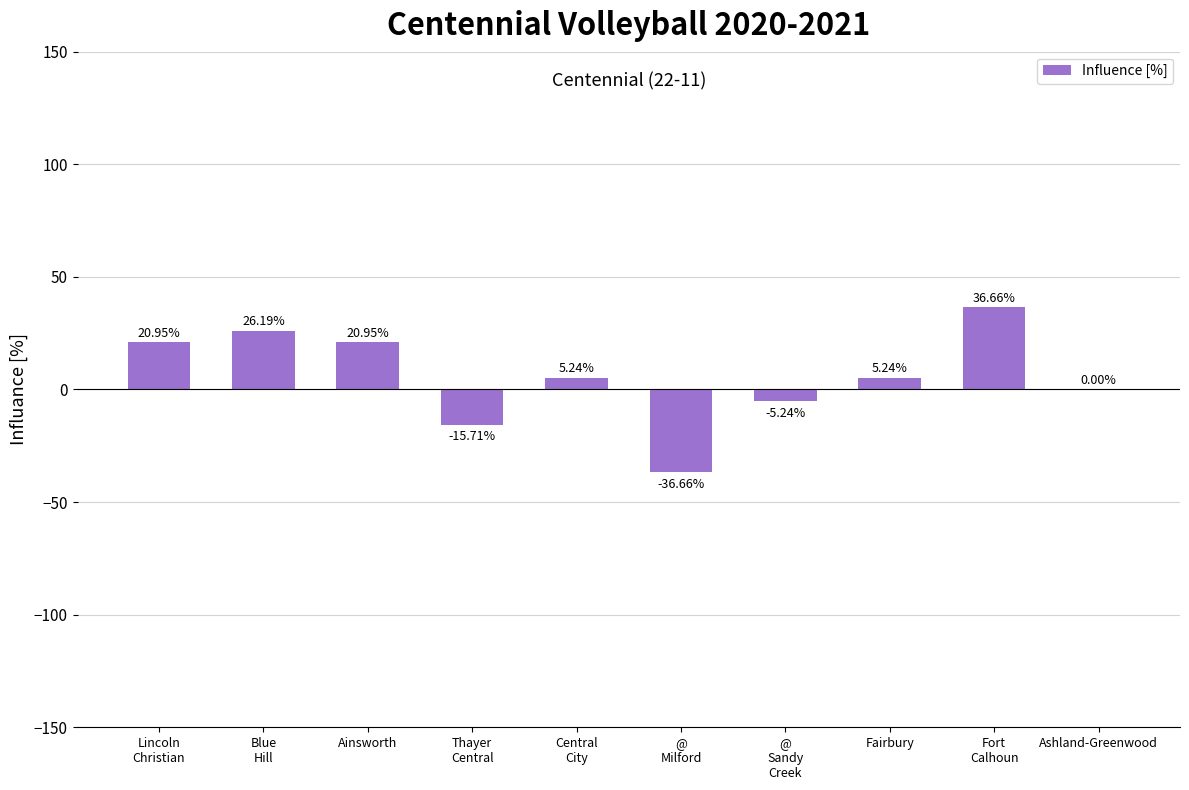

What is the sum of all values?

57.6